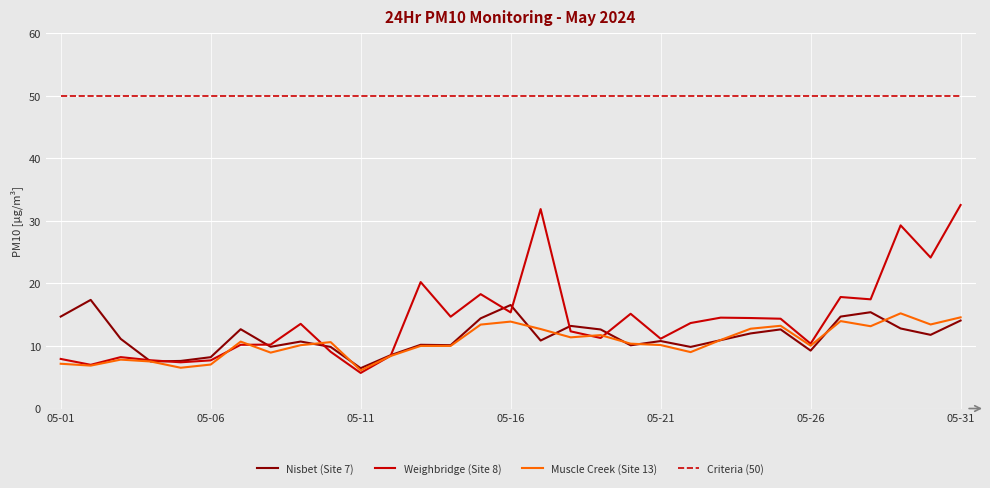

Which series has the widest spread of values?

Weighbridge (Site 8)